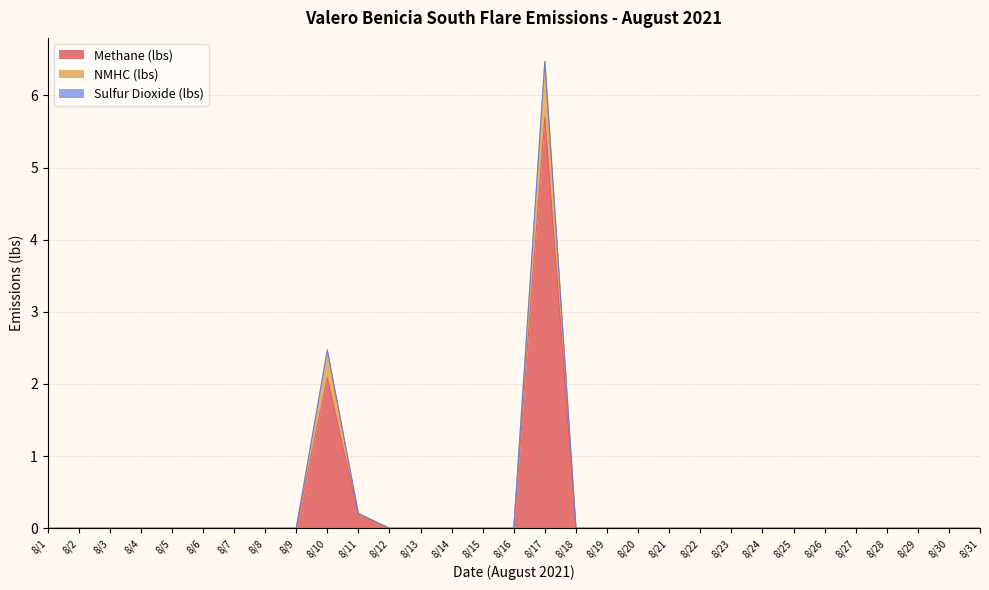

Where is the first local maximum for Methane (lbs)?

8/10